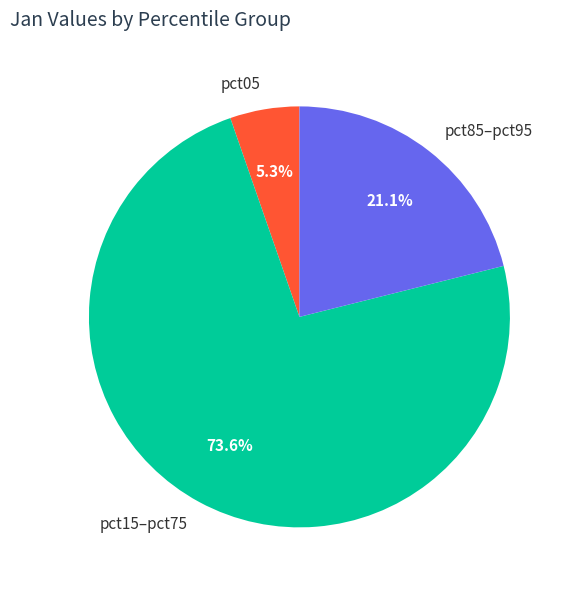

What is the largest slice in the pie chart?

pct15–pct75